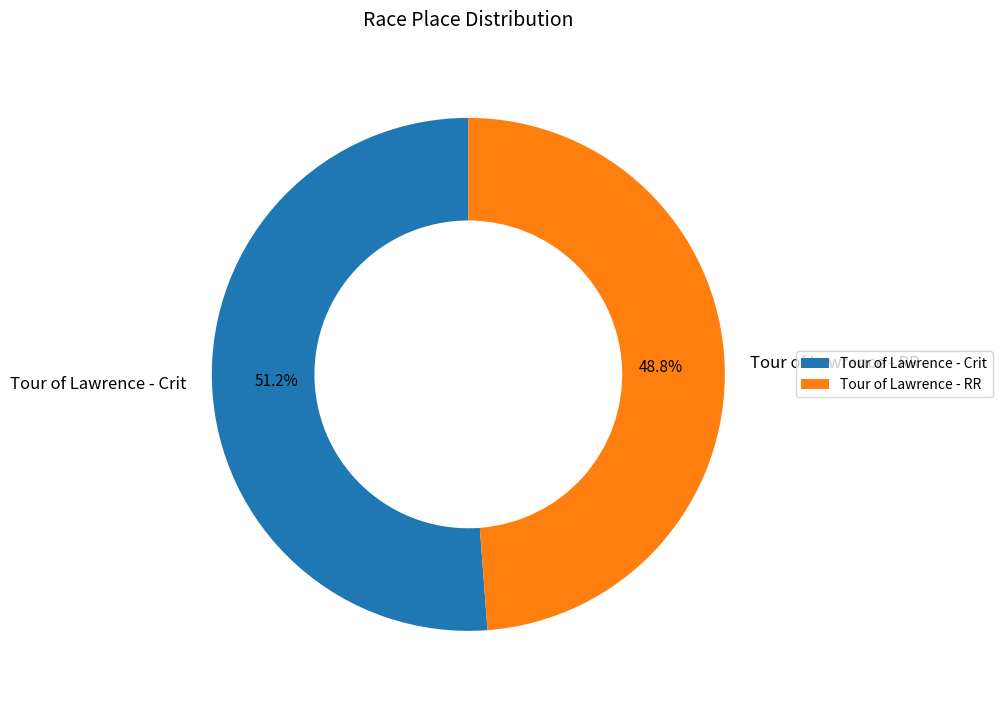

Approximately how many times larger is the value at Tour of Lawrence - Crit compared to Tour of Lawrence - RR?

1.0